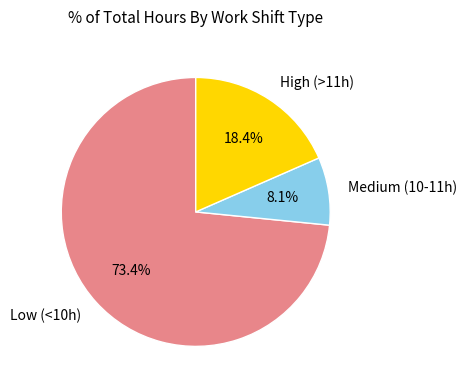

Rank the categories by value from highest to lowest.

Low (<10h), High (>11h), Medium (10-11h)